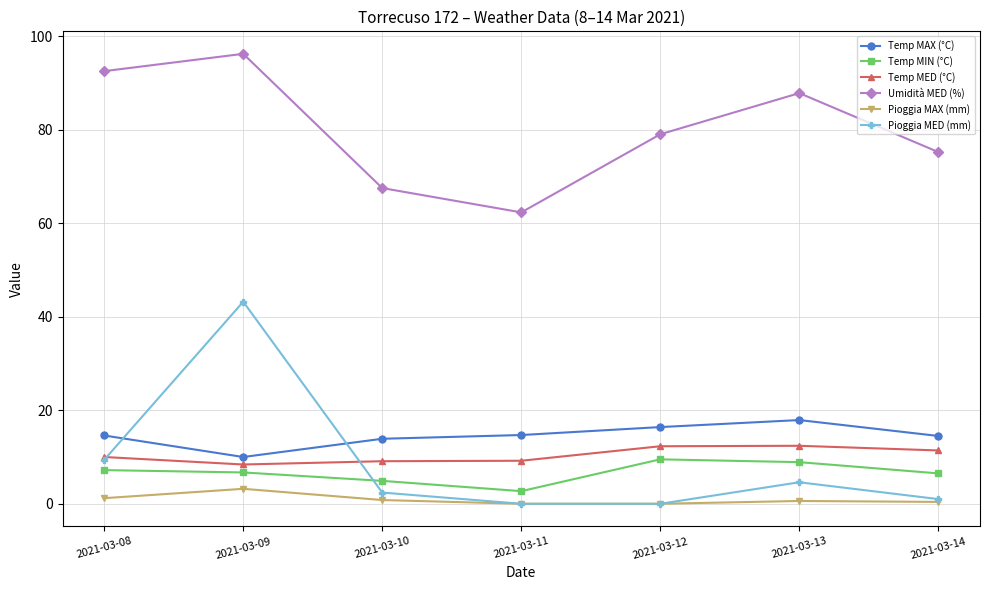

Which series has the largest total across all categories?

Umidità MED (%)